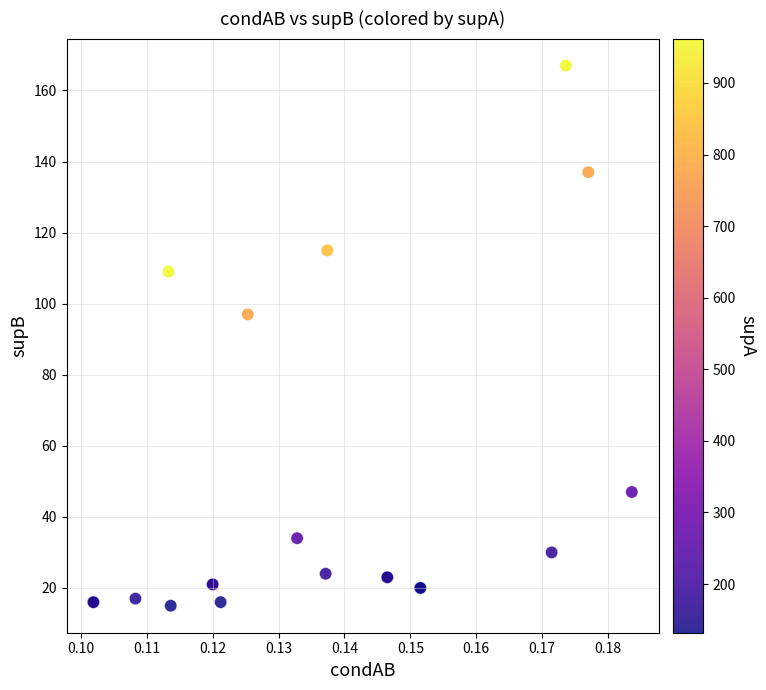

What Y value in the scatter plot is closest to 91?

97